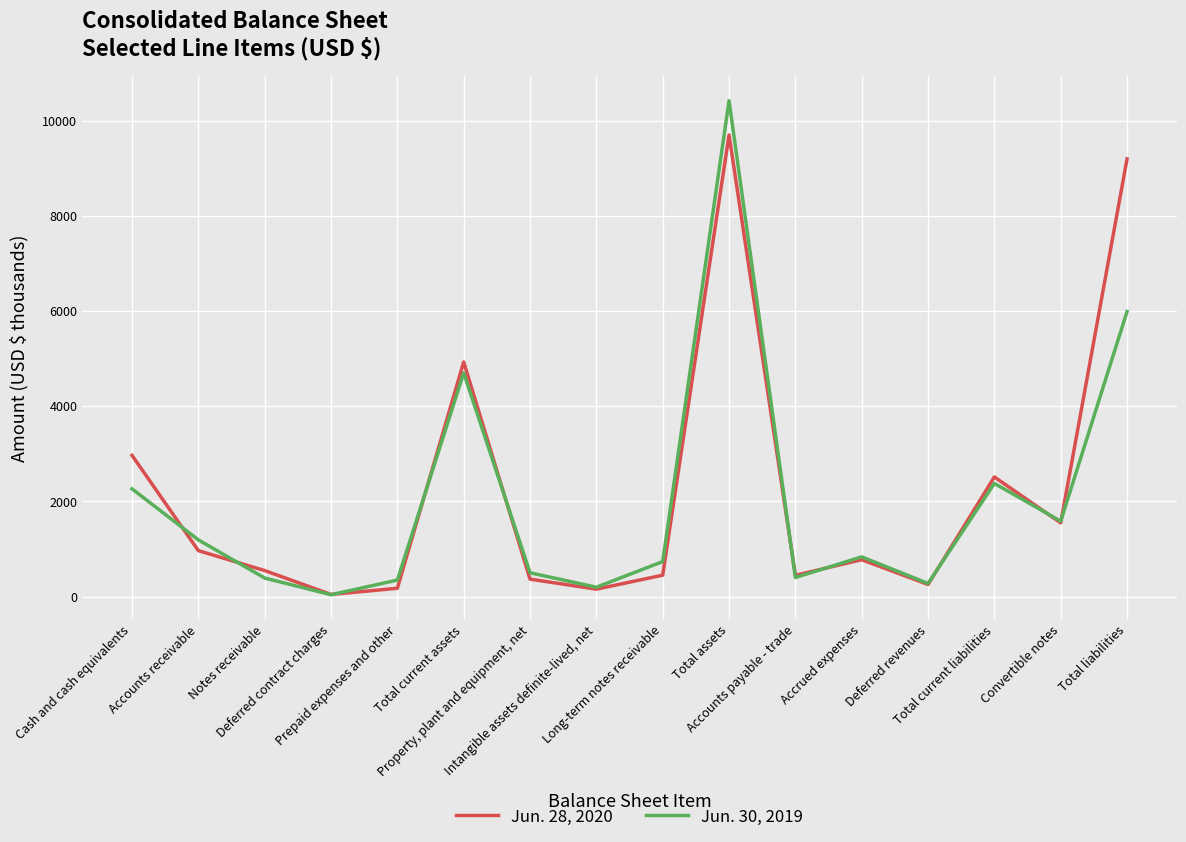

At which label is Jun. 28, 2020 closest to 4874?

Total current assets